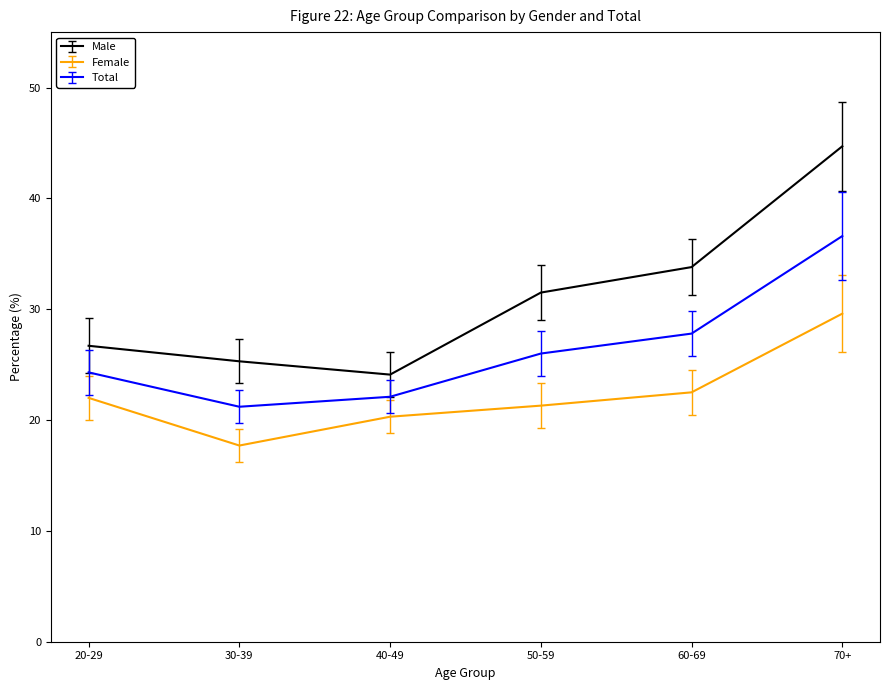

What are all the series names shown in the legend?

Male, Female, Total